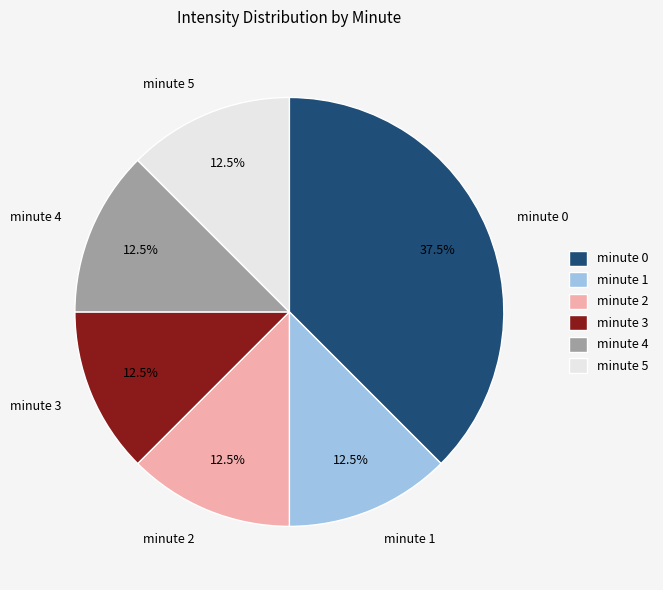

Approximately how many times larger is the value at minute 0 compared to minute 5?

3.0